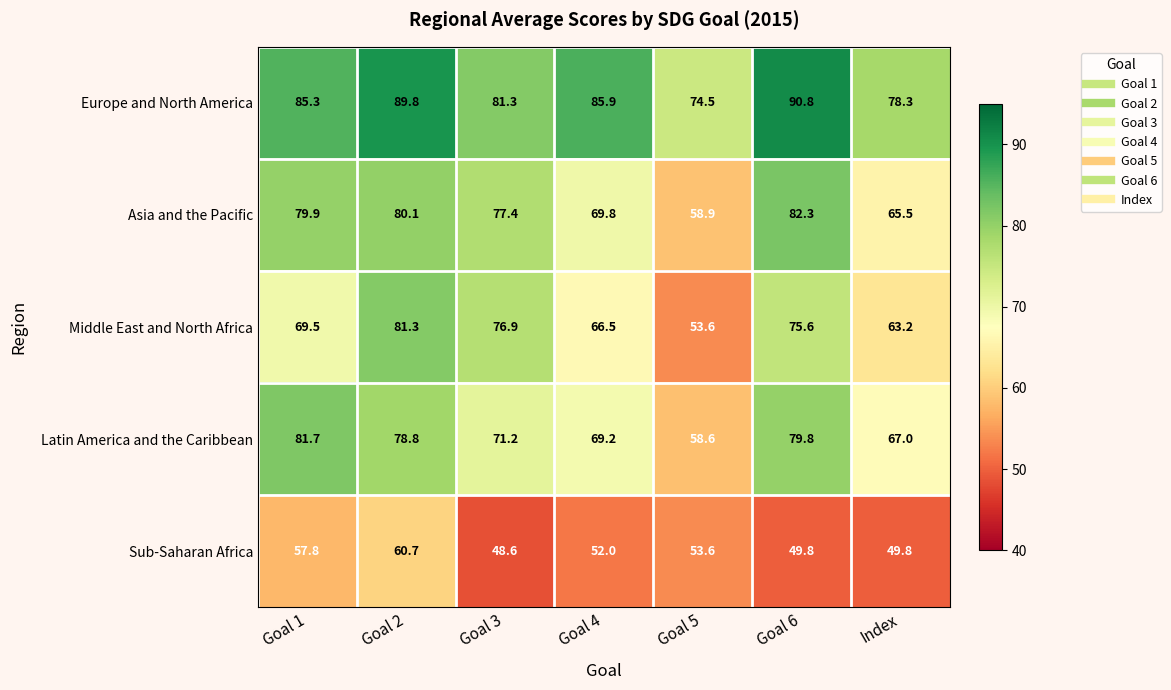

Which series has the largest total across all categories?

Europe and North America